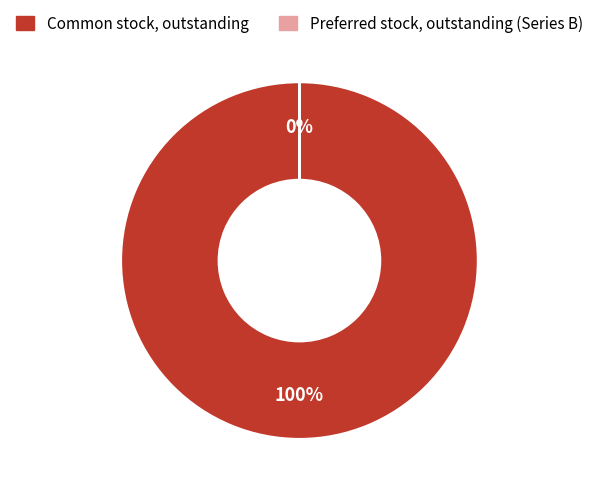

Which slice represents more than half of the pie?

Common stock, outstanding (in shares)